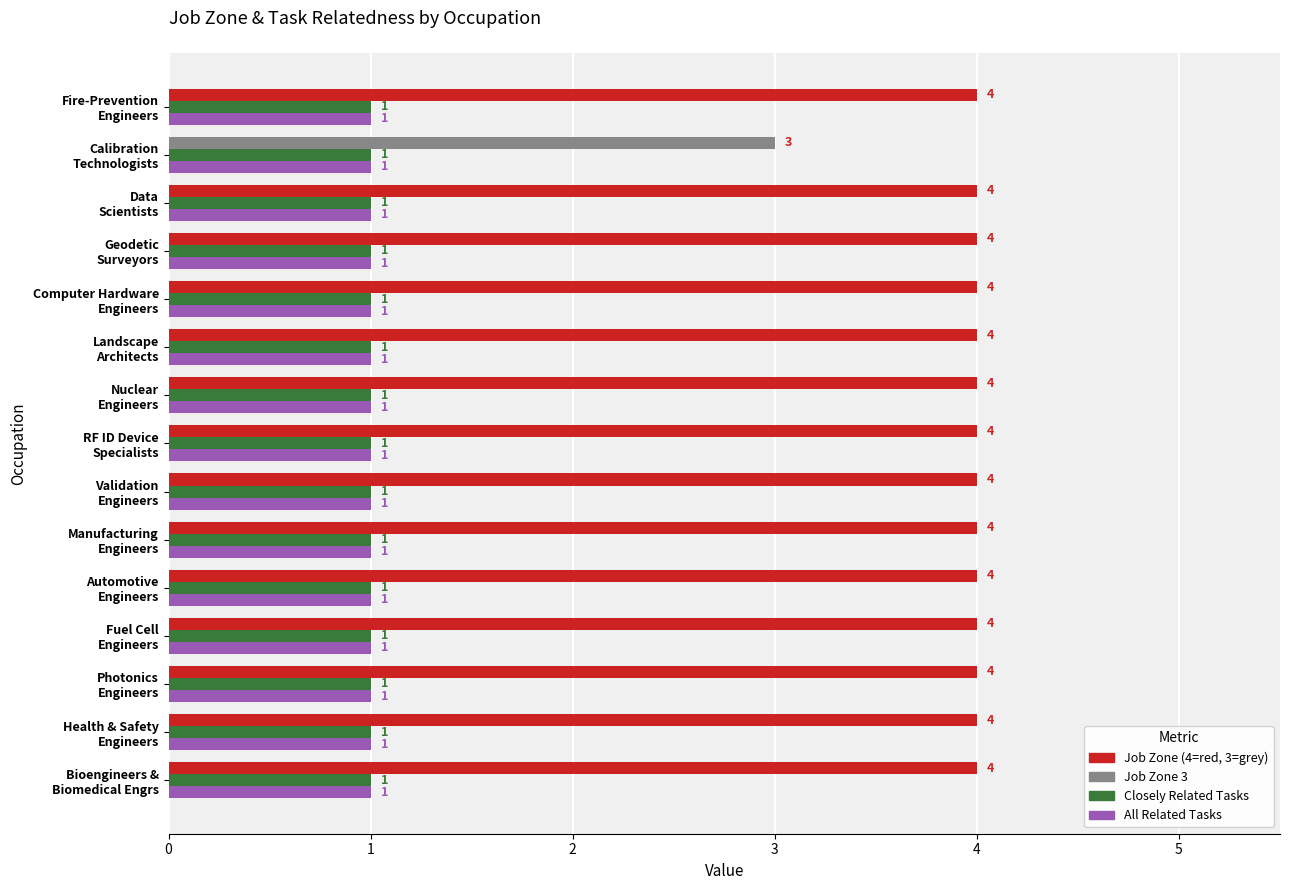

What is the maximum value shown in the chart?

4